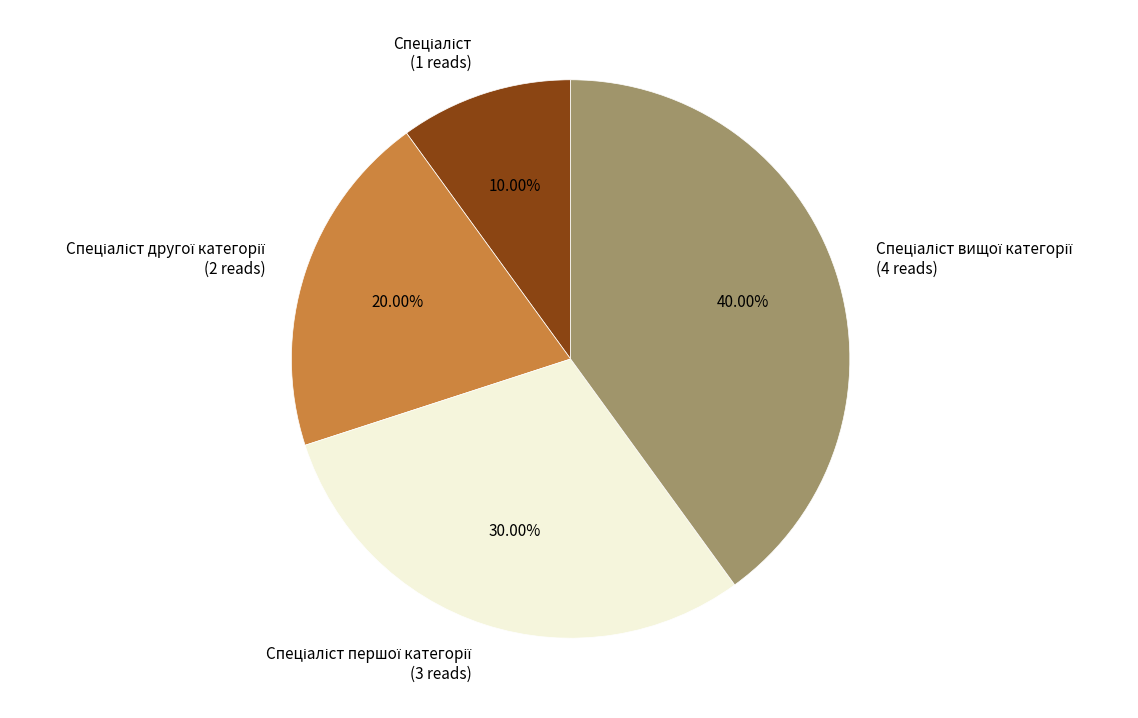

Count the number of slices in the pie.

4